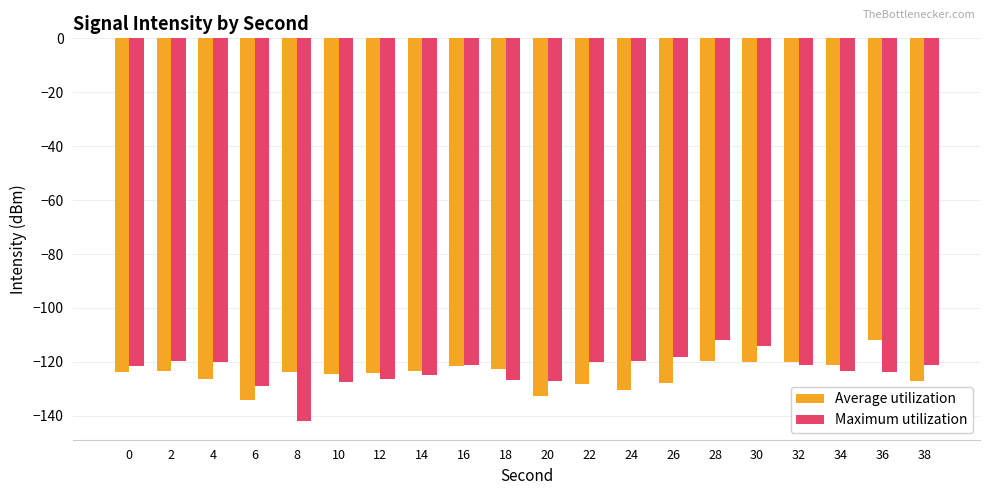

What is the total value across all series at 26?

-246.1